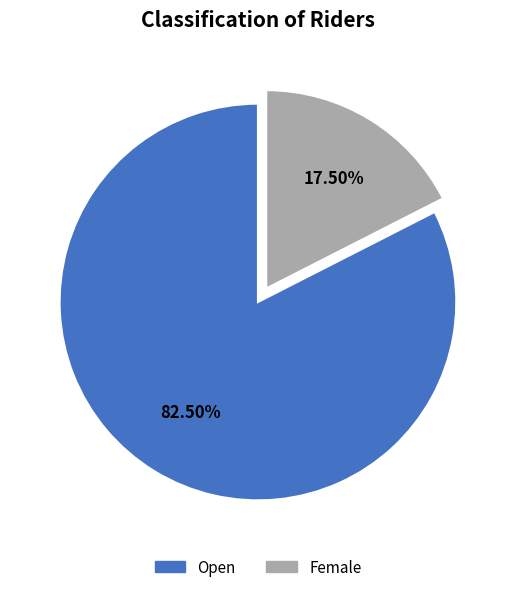

Which has a higher value, Open or Female?

Open